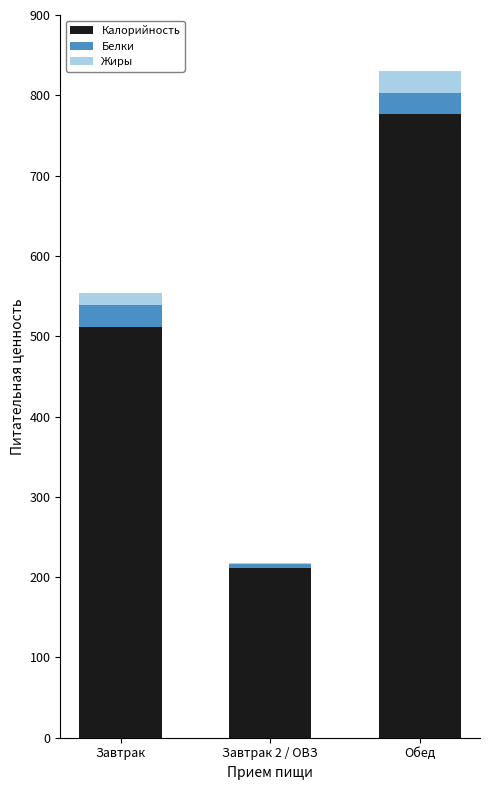

Reading left to right, what are the values for Калорийность?

Завтрак=511.2	Завтрак 2 / ОВЗ=210.9	Обед=776.9